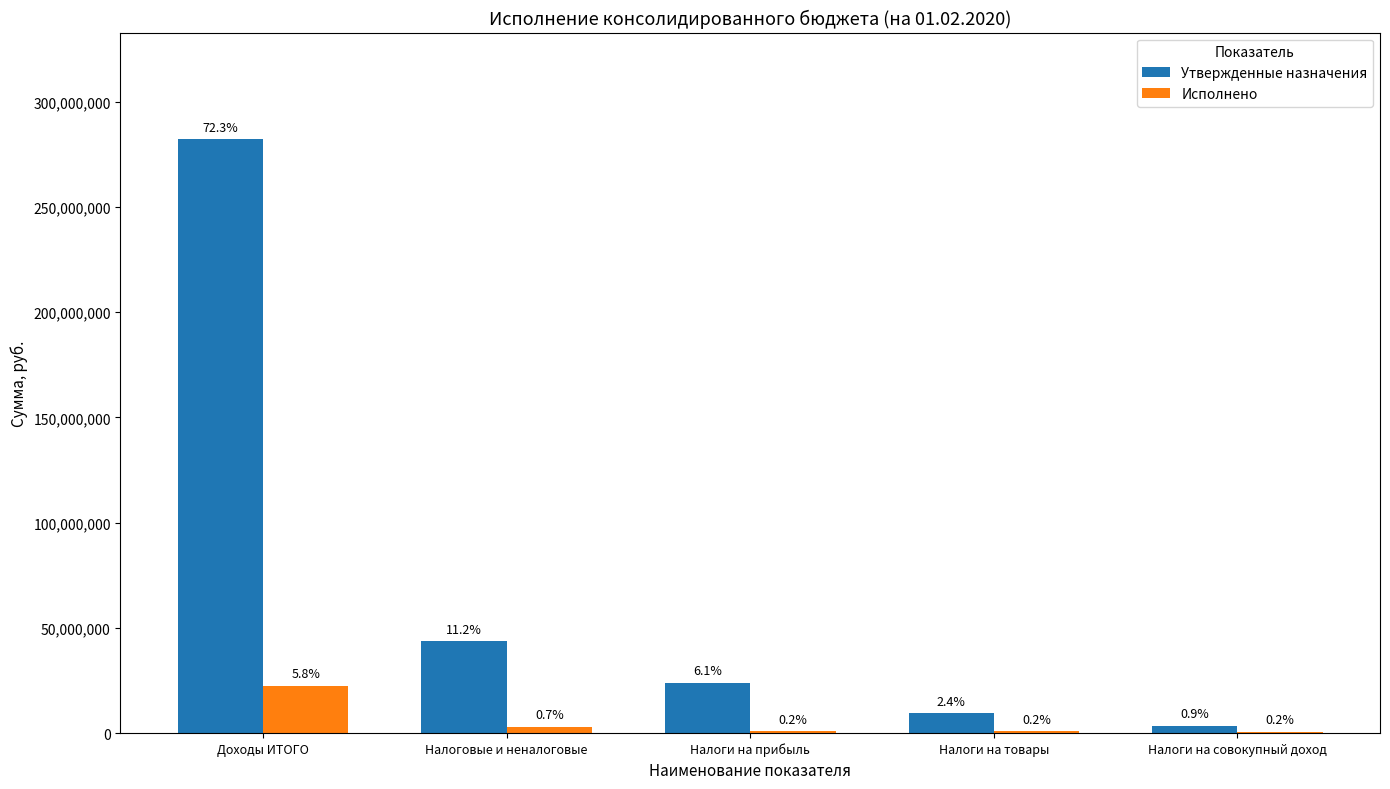

Does the chart contain stacked bars?

No